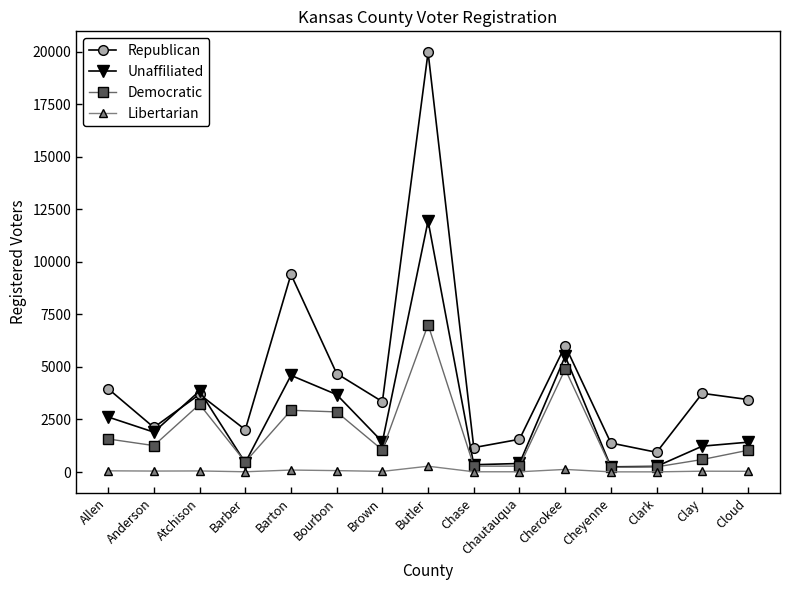

Which series has the largest range (max minus min)?

Republican